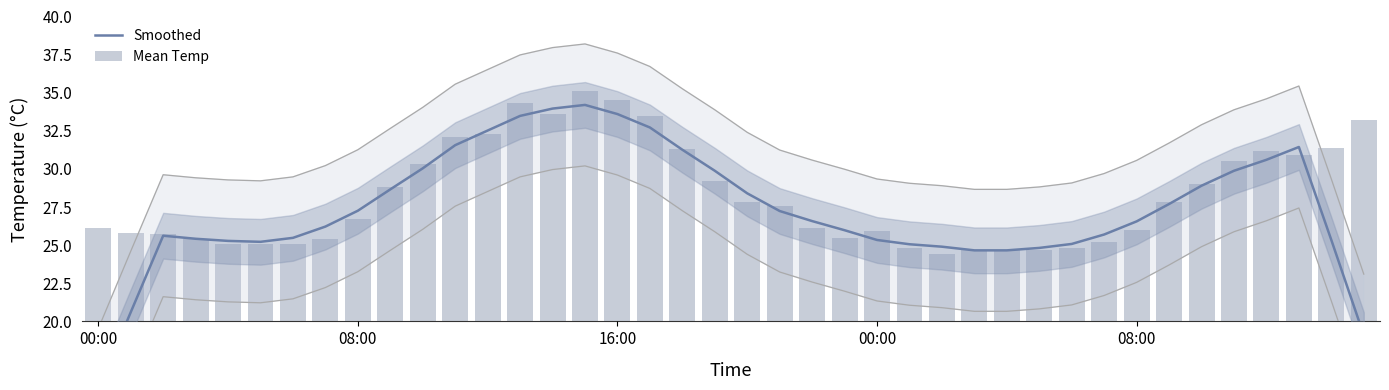

What is the label of the 31st bar from the right?

9